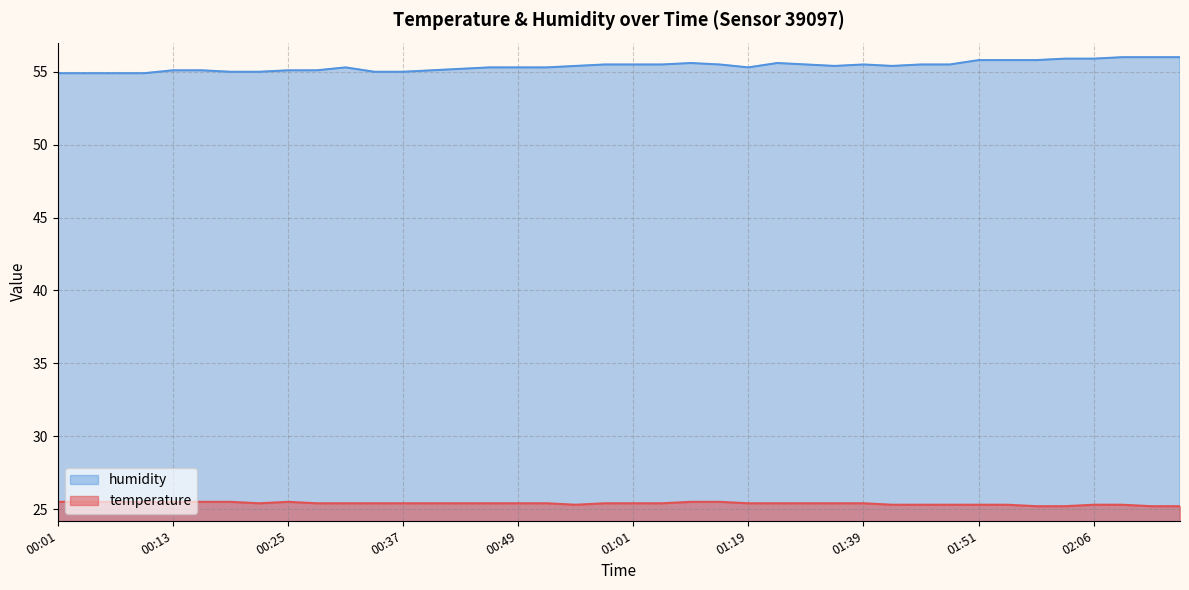

What is the label of the 39th point from the left?

02:12